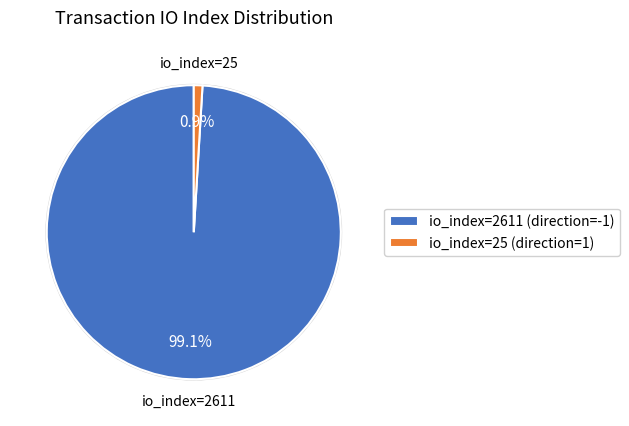

True or false: io_index=2611 (direction=-1) accounts for 99% of the total.

True